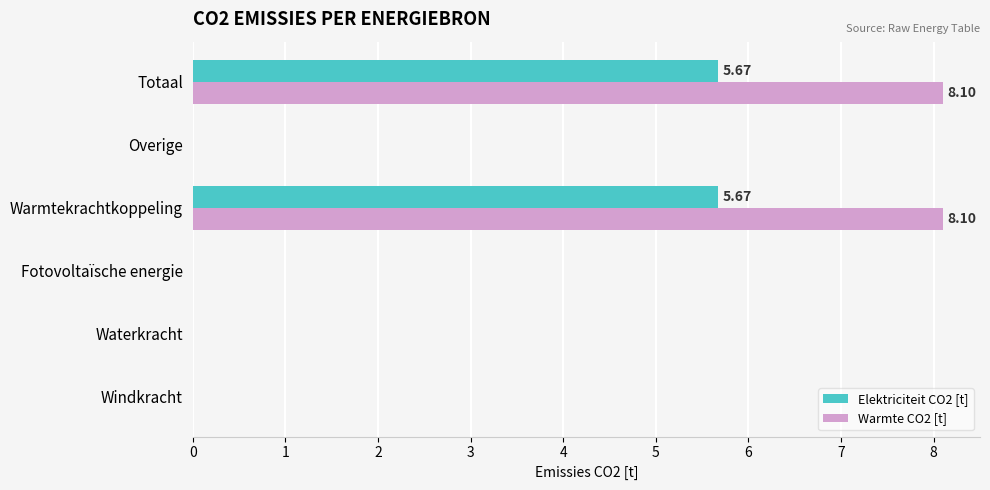

Which series has the widest spread of values?

Warmte CO2 [t]